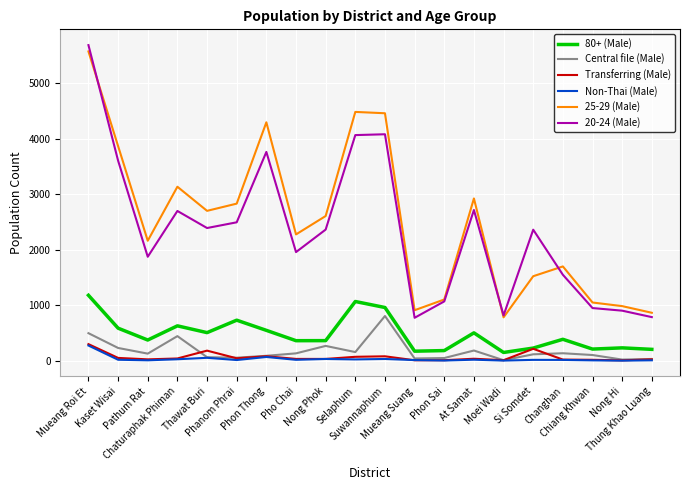

What is the highest value of the Transferring (Male) series?

303